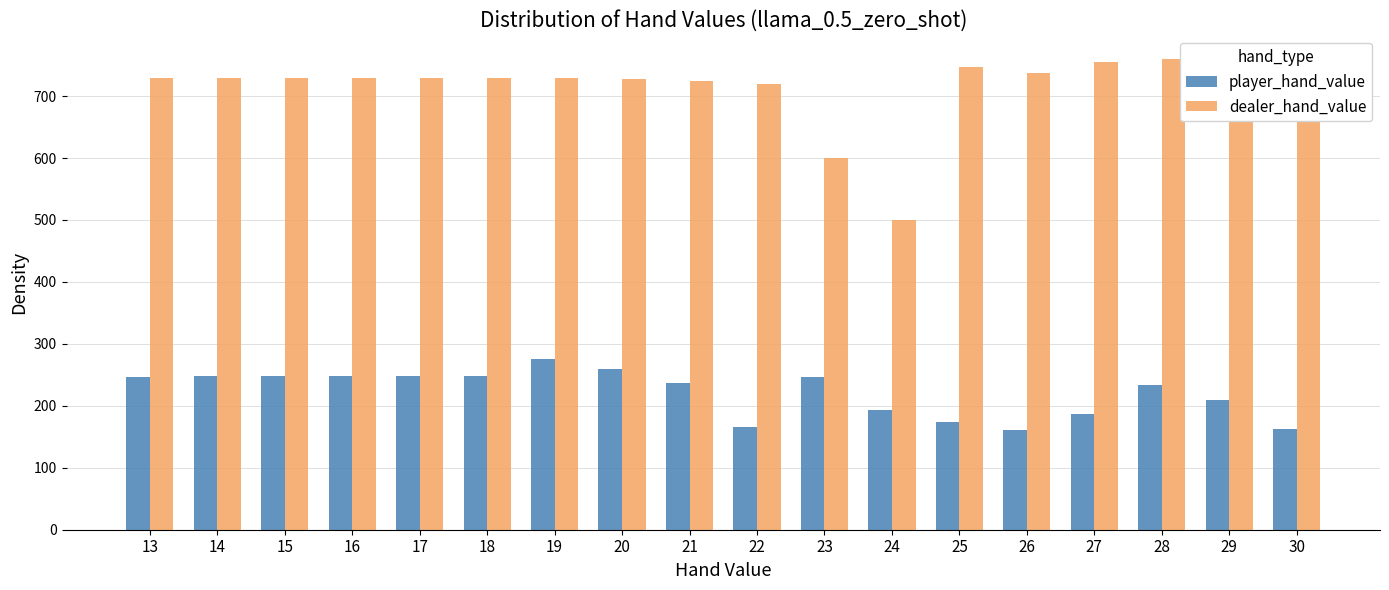

What are all the series names shown in the legend?

player_hand_value, dealer_hand_value